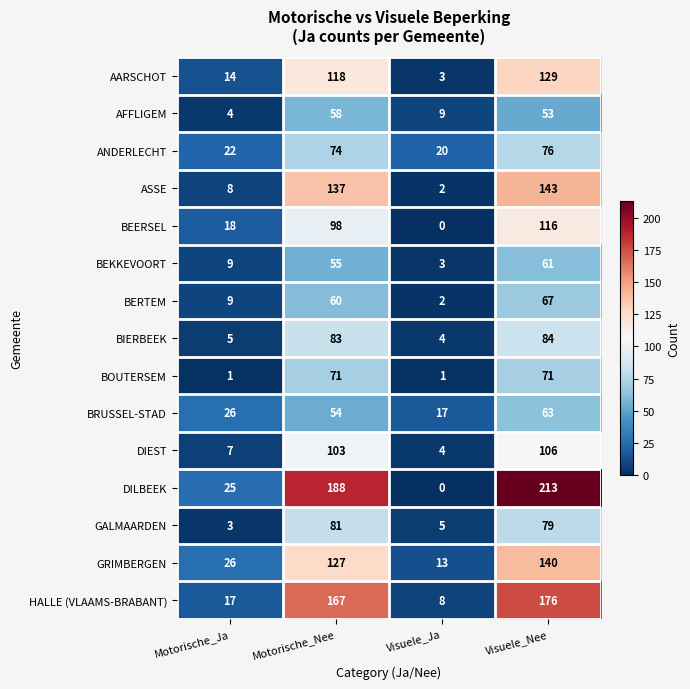

At which label is GALMAARDEN closest to 42?

Visuele_Ja